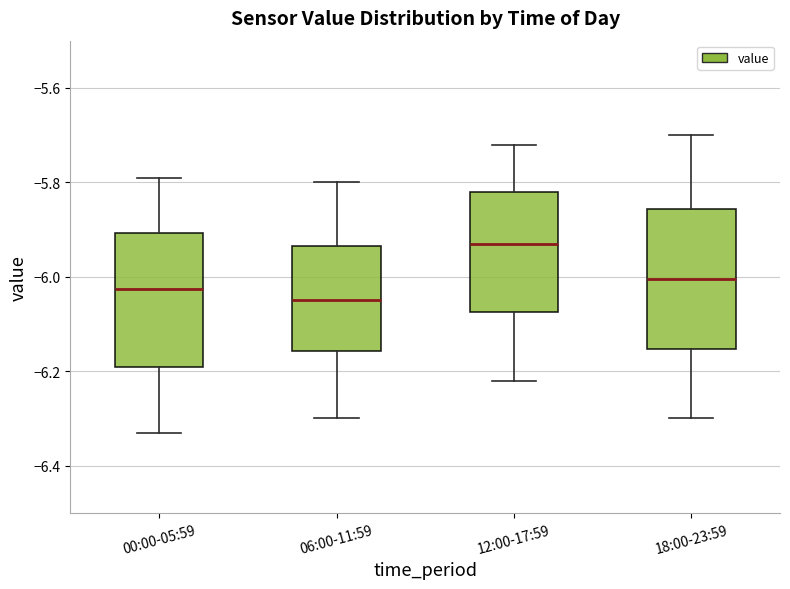

Where is the lower edge of the box for 00:00-05:59 on the y-axis? The values are not printed on the chart, so give them approximately, as read against the axis.

-6.18